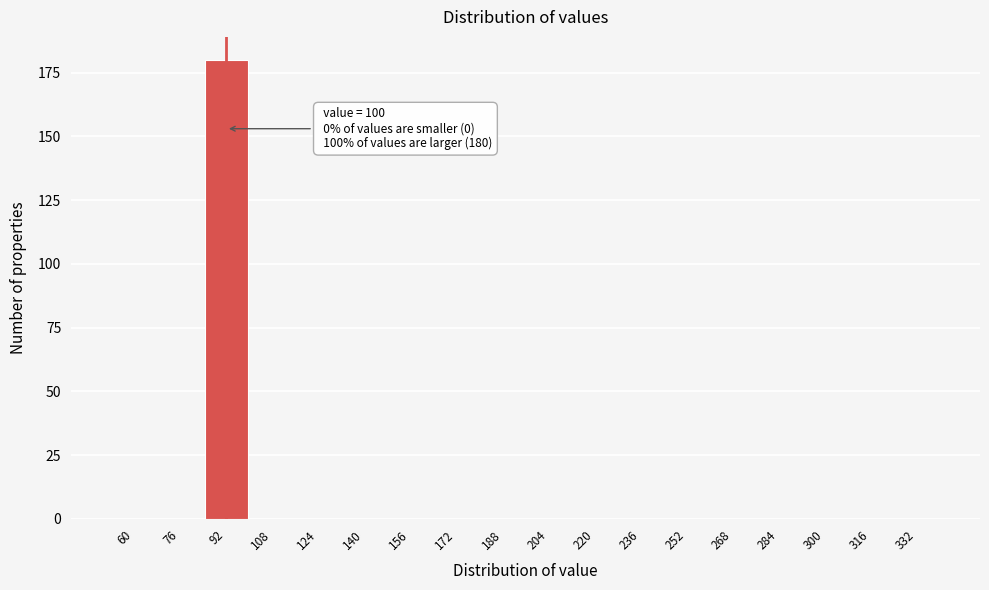

Reading left to right, what are all the values shown in this chart?

60=0	76=0	92=180	108=0	124=0	140=0	156=0	172=0	188=0	204=0	220=0	236=0	252=0	268=0	284=0	300=0	316=0	332=0